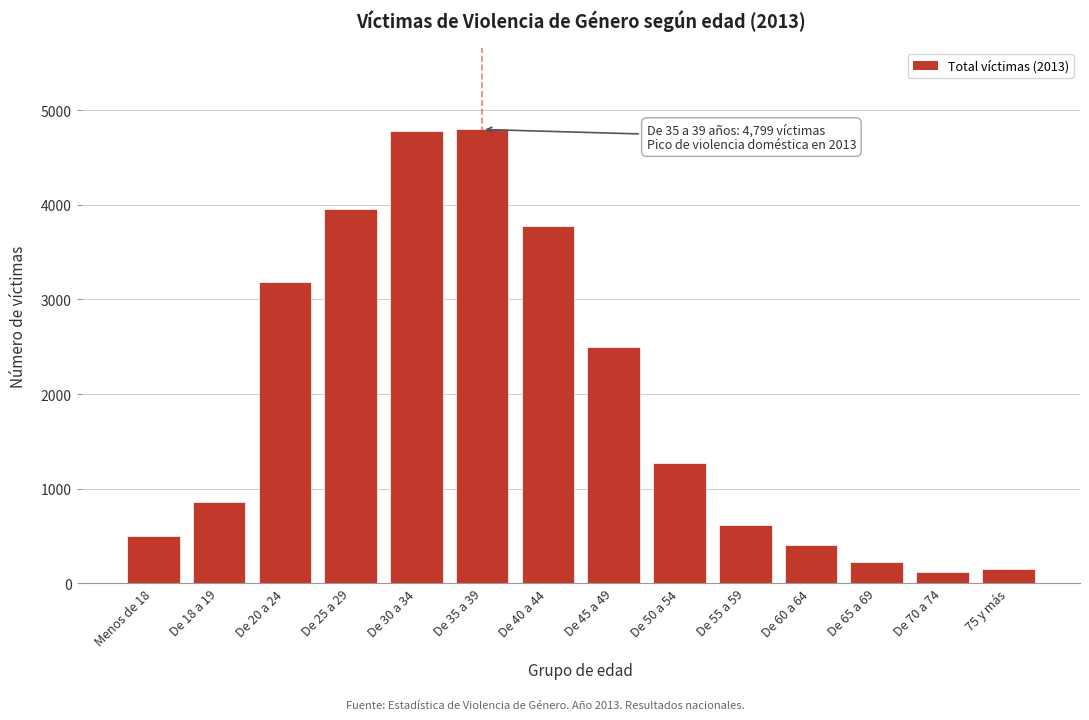

Between De 35 a 39 and De 40 a 44, which is larger?

De 35 a 39